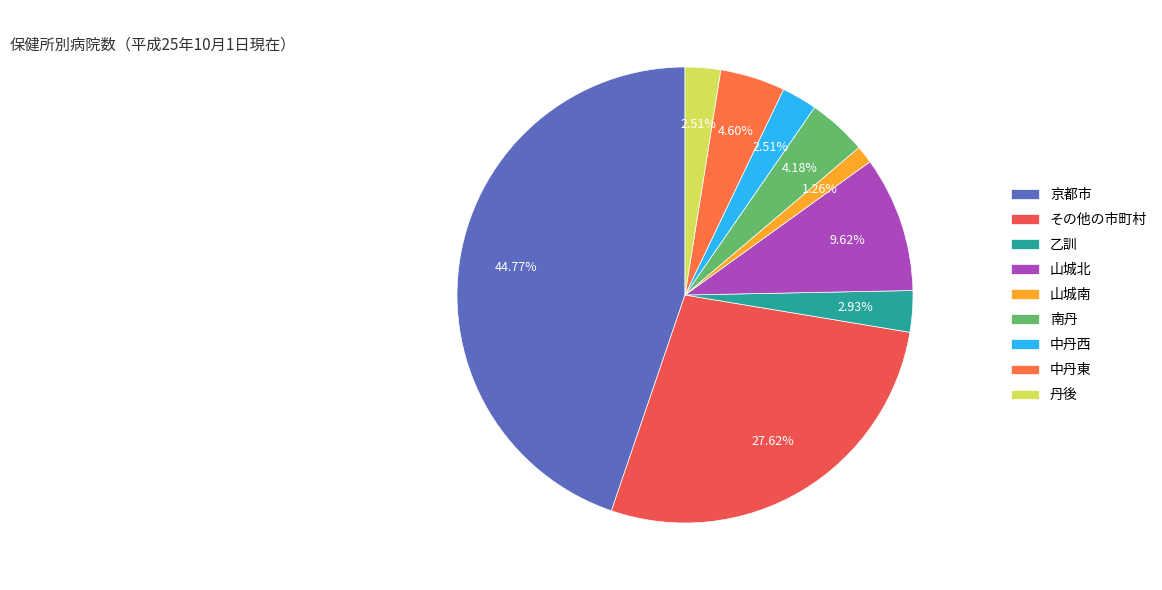

To the nearest percent, what is the combined percentage of 乙訓 and 丹後?

5%